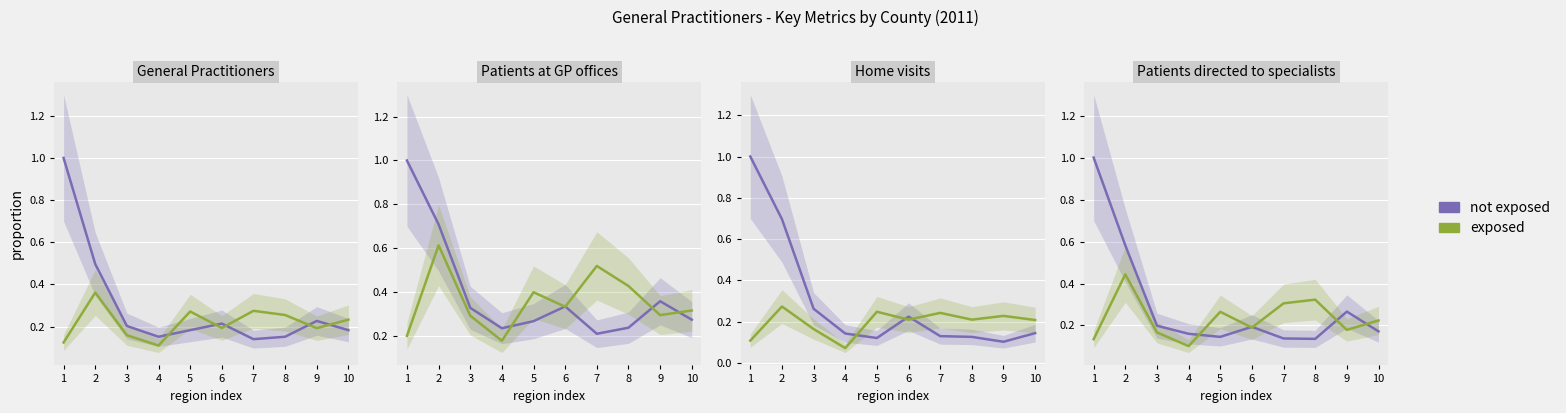

Is the value of not exposed at 2 greater than the value of exposed at 1?

Yes